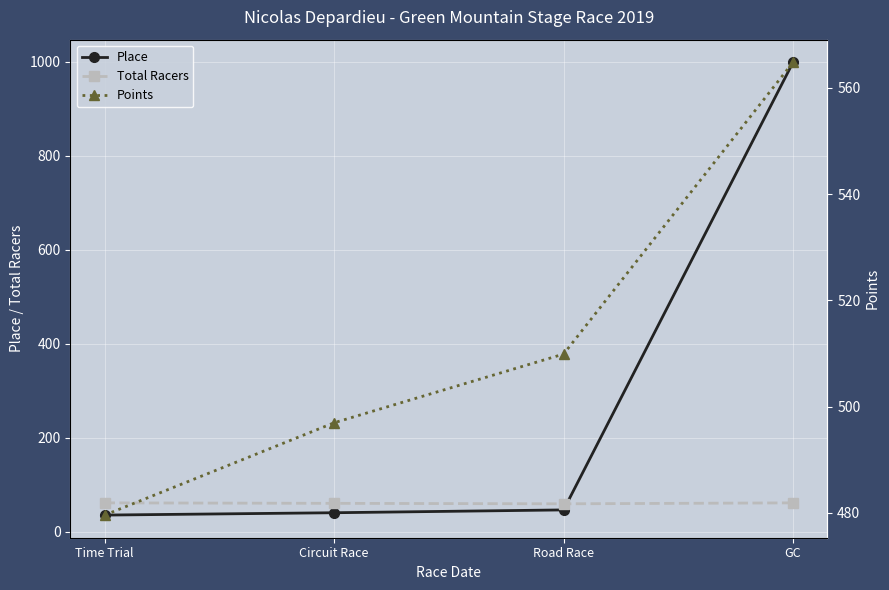

Which series has the largest total across all categories?

Points